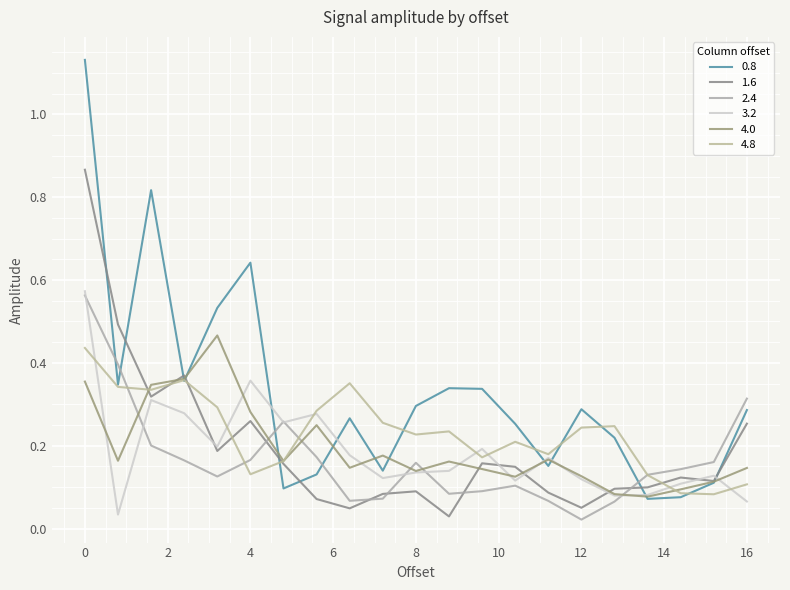

What are all the series names shown in the legend?

0.8, 1.6, 2.4, 3.2, 4.0, 4.8